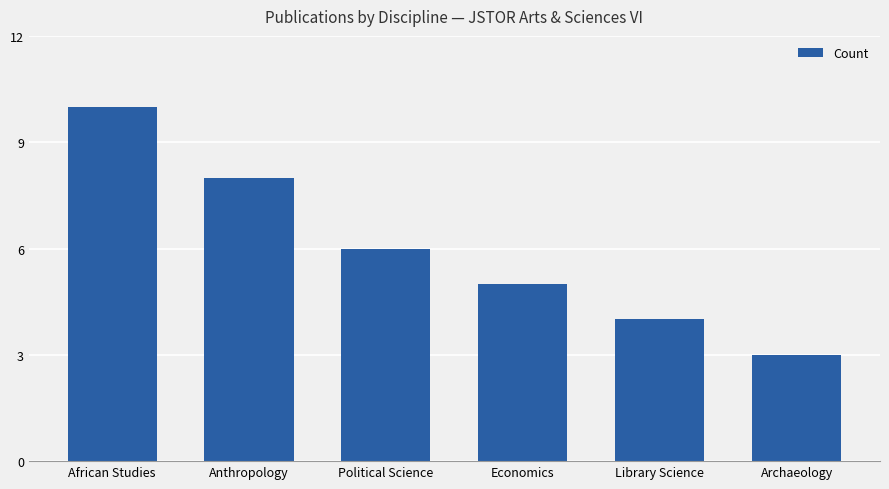

How many data points are less than 6?

3